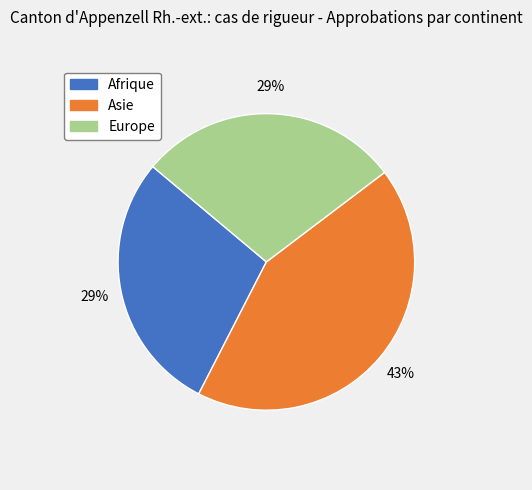

True or false: Europe accounts for 29% of the total.

True